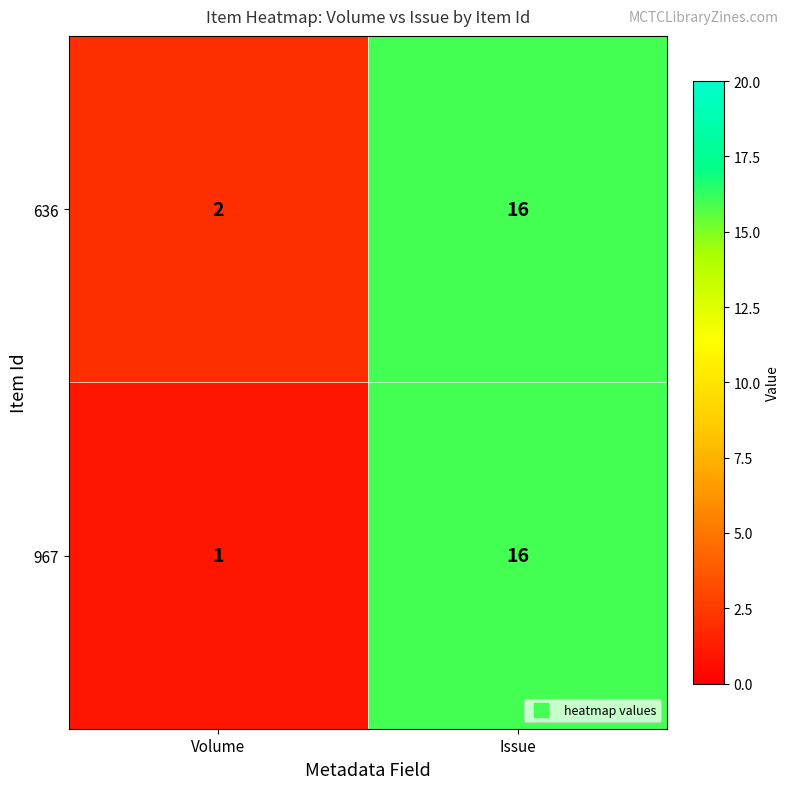

Rank the series by their average value, from highest to lowest.

636, 967